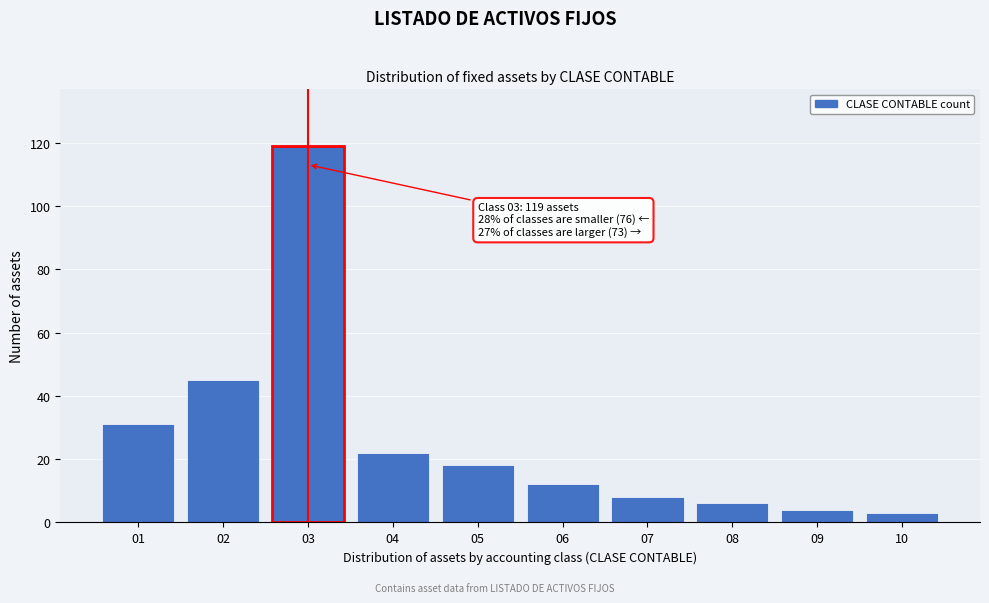

Reading right to left, extract all data points from this chart.

10=3	09=4	08=6	07=8	06=12	05=18	04=22	03=119	02=45	01=31